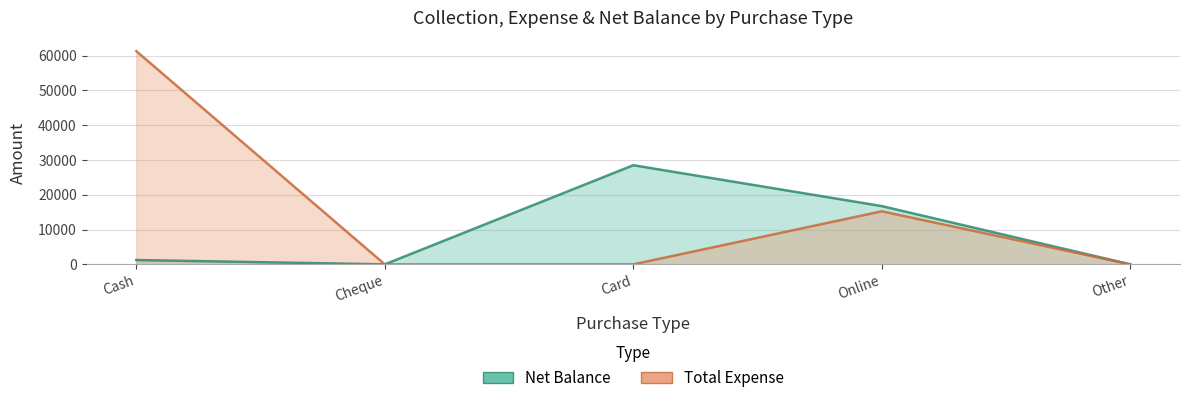

What is the label of the 4th point from the left?

Online